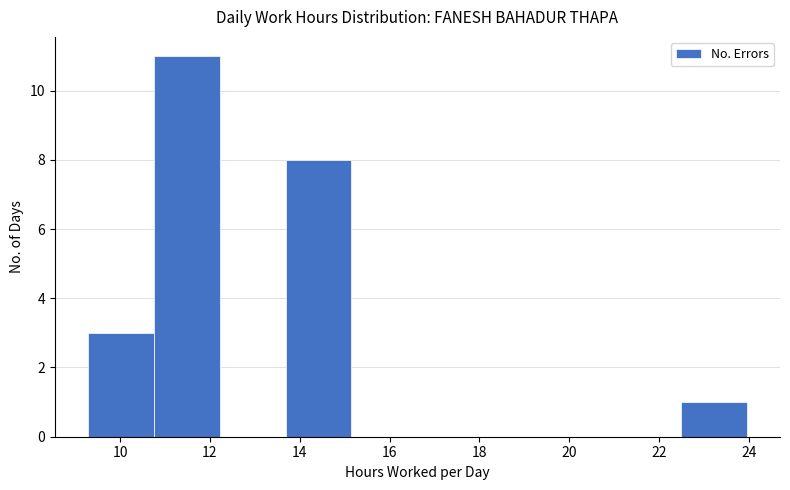

Reading left to right, transcribe this chart: for each bar, give the range it covers on the x-axis and its height. Neither the bar edges nor the heights are printed on the chart, so give them approximately, as read against the axes.

9.2 to 10.8: 3
10.8 to 12.2: 11
12.2 to 13.6: 0
13.6 to 15.2: 8
15.2 to 16.6: 0
16.6 to 18.0: 0
18.0 to 19.6: 0
19.6 to 21.0: 0
21.0 to 22.4: 0
22.4 to 24.0: 1